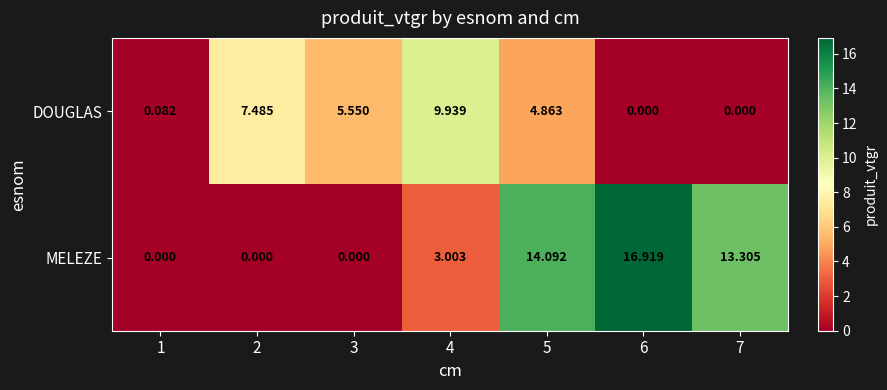

Which series has the largest total across all categories?

MELEZE